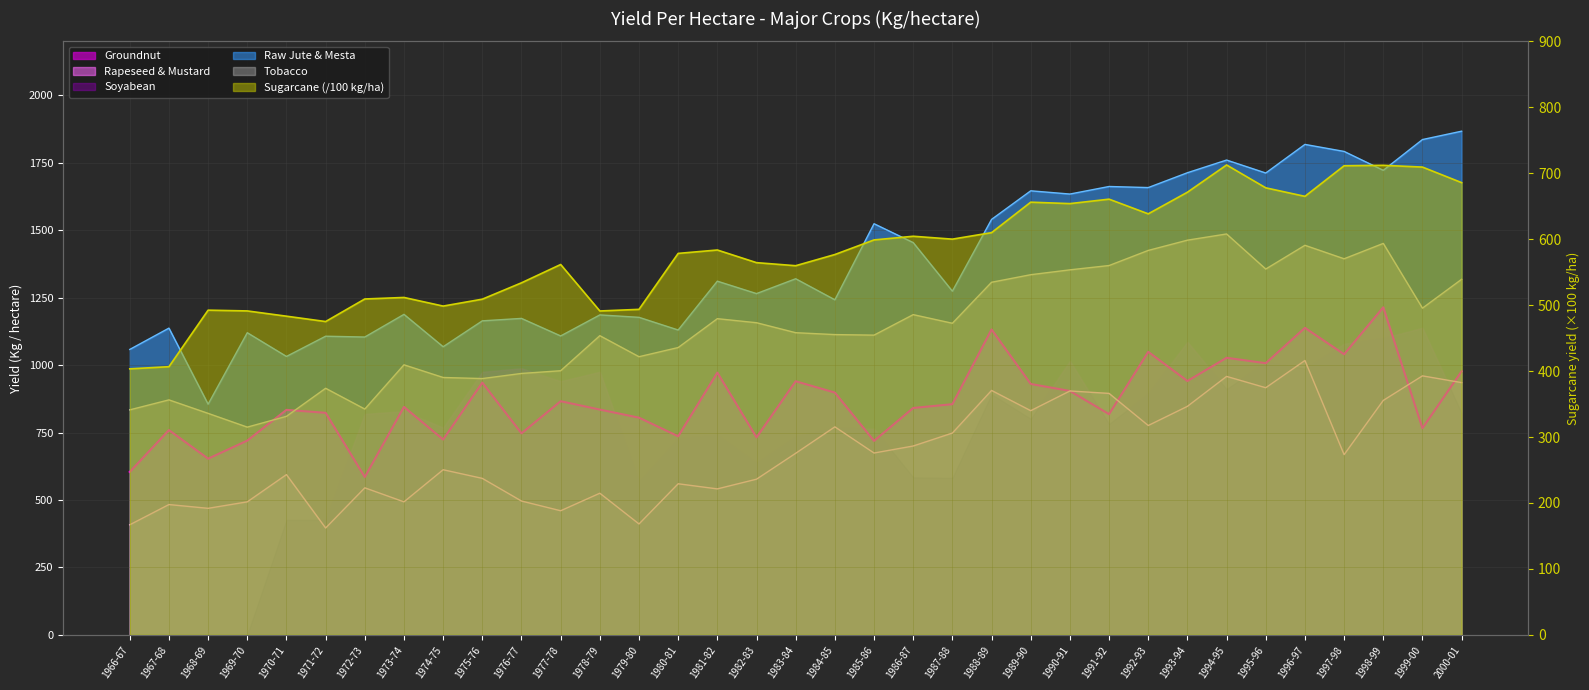

Where does the Tobacco series first go above 1120?

1981-82